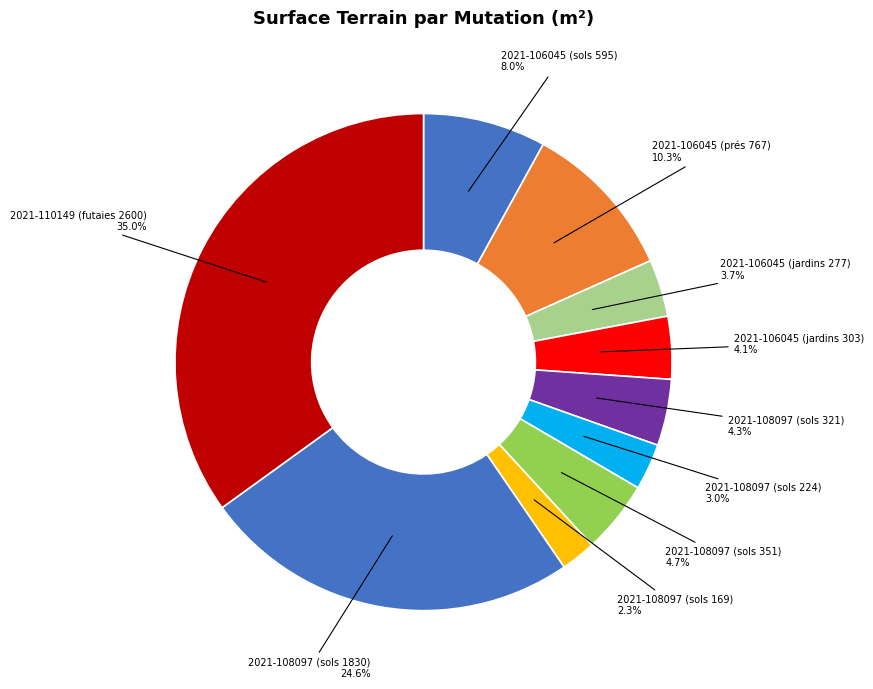

Which category has the smallest portion of the pie?

2021-108097 (sols 169)